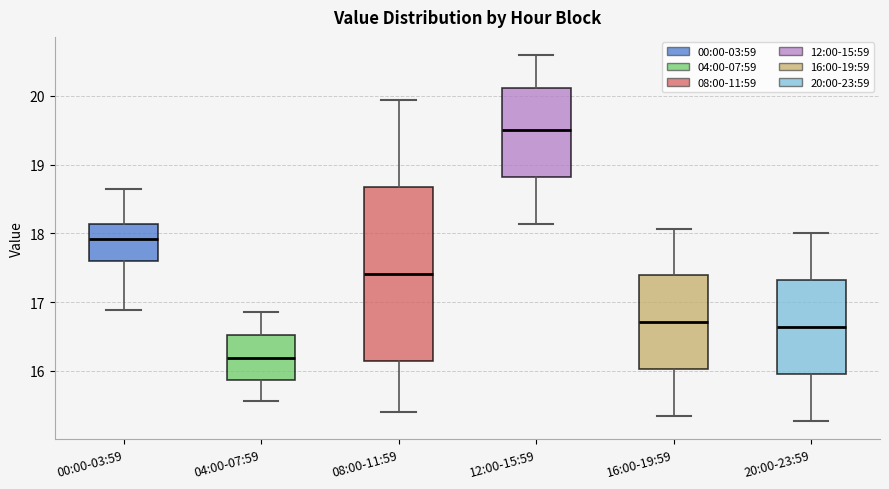

Reading left to right, read every box against the y-axis: the position of its median line, the range the box covers, and the ends of its whiskers. The values are not printed on the chart, so give them approximately, as read against the axis.

00:00-03:59: median 17.9, box 17.6 to 18.1, whiskers 16.9 to 18.7
04:00-07:59: median 16.2, box 15.9 to 16.5, whiskers 15.6 to 16.9
08:00-11:59: median 17.4, box 16.1 to 18.7, whiskers 15.4 to 19.9
12:00-15:59: median 19.5, box 18.8 to 20.1, whiskers 18.1 to 20.6
16:00-19:59: median 16.7, box 16.0 to 17.4, whiskers 15.3 to 18.1
20:00-23:59: median 16.6, box 16.0 to 17.3, whiskers 15.3 to 18.0